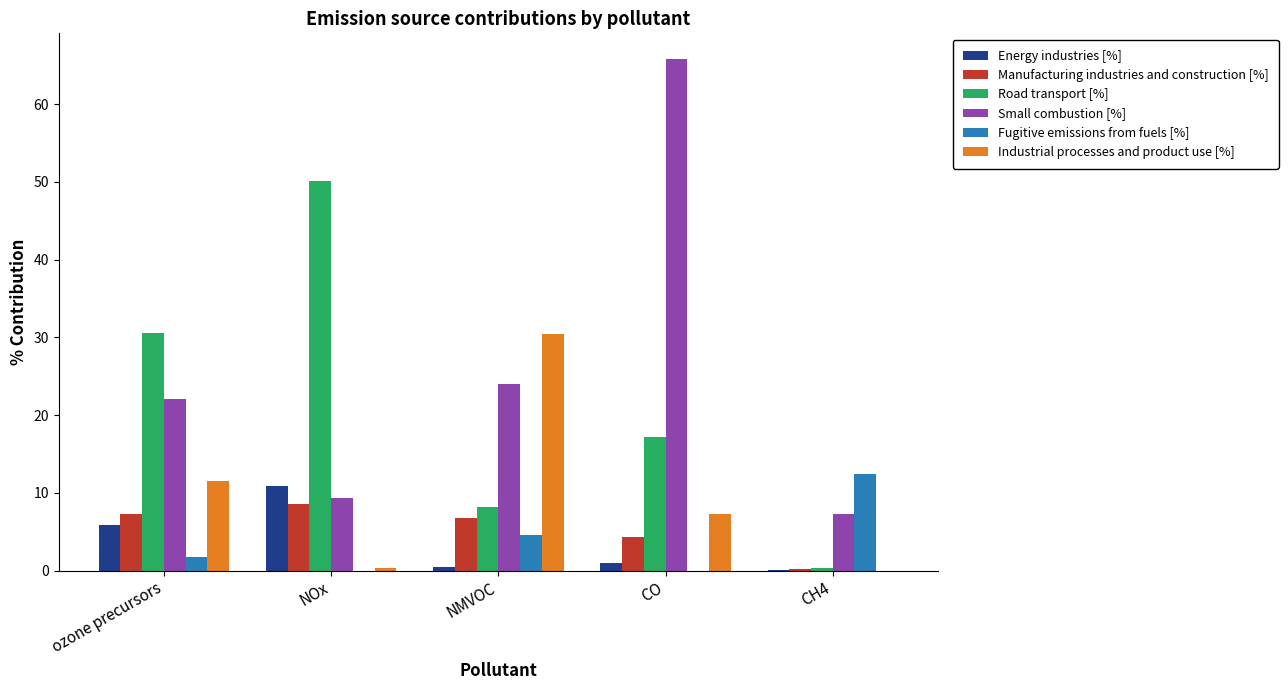

Are the bars horizontal?

No